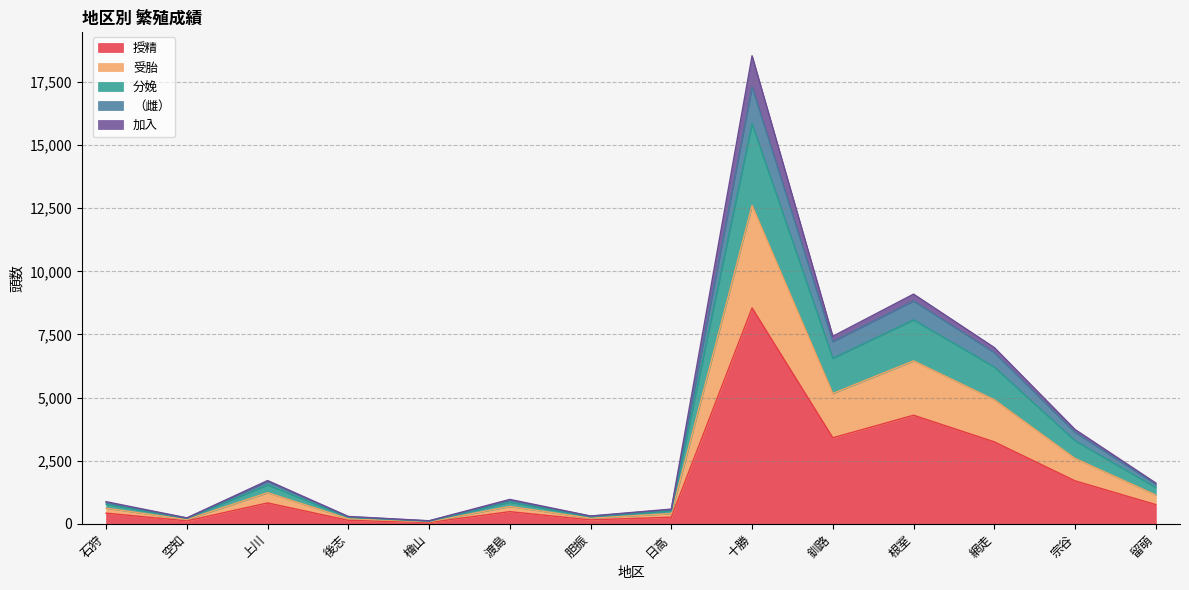

True or false: 分娩 and （雌） cross at least once.

False